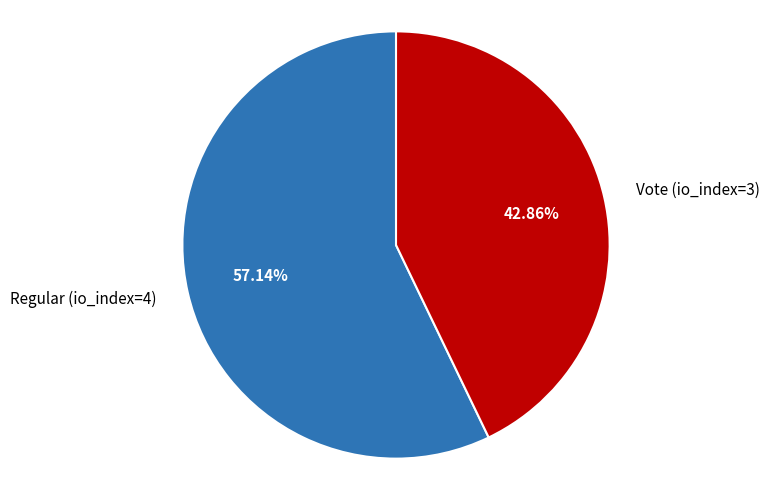

Approximately how many times larger is the value at Regular (io_index=4) compared to Vote (io_index=3)?

1.3